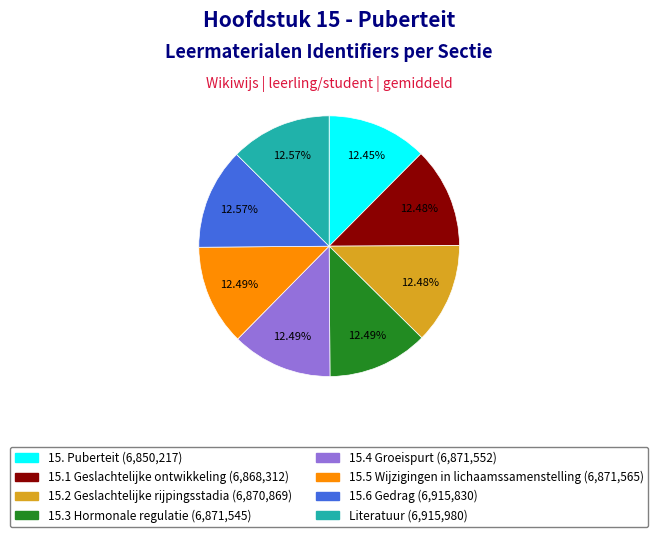

Approximately how many times larger is the value at 15.6 Gedrag compared to 15.4 Groeispurt?

1.0